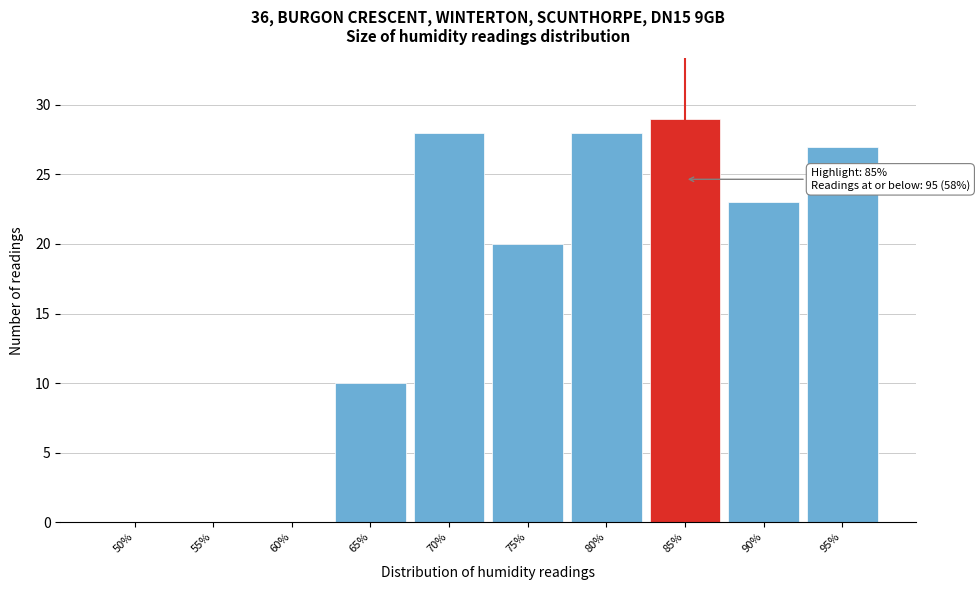

Reading left to right, extract all data points from this chart.

50%=0	55%=0	60%=0	65%=10	70%=28	75%=20	80%=28	85%=29	90%=23	95%=27